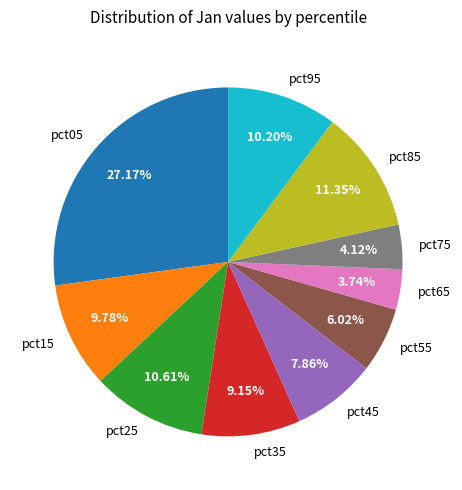

Between pct85 and pct65, which is larger?

pct85